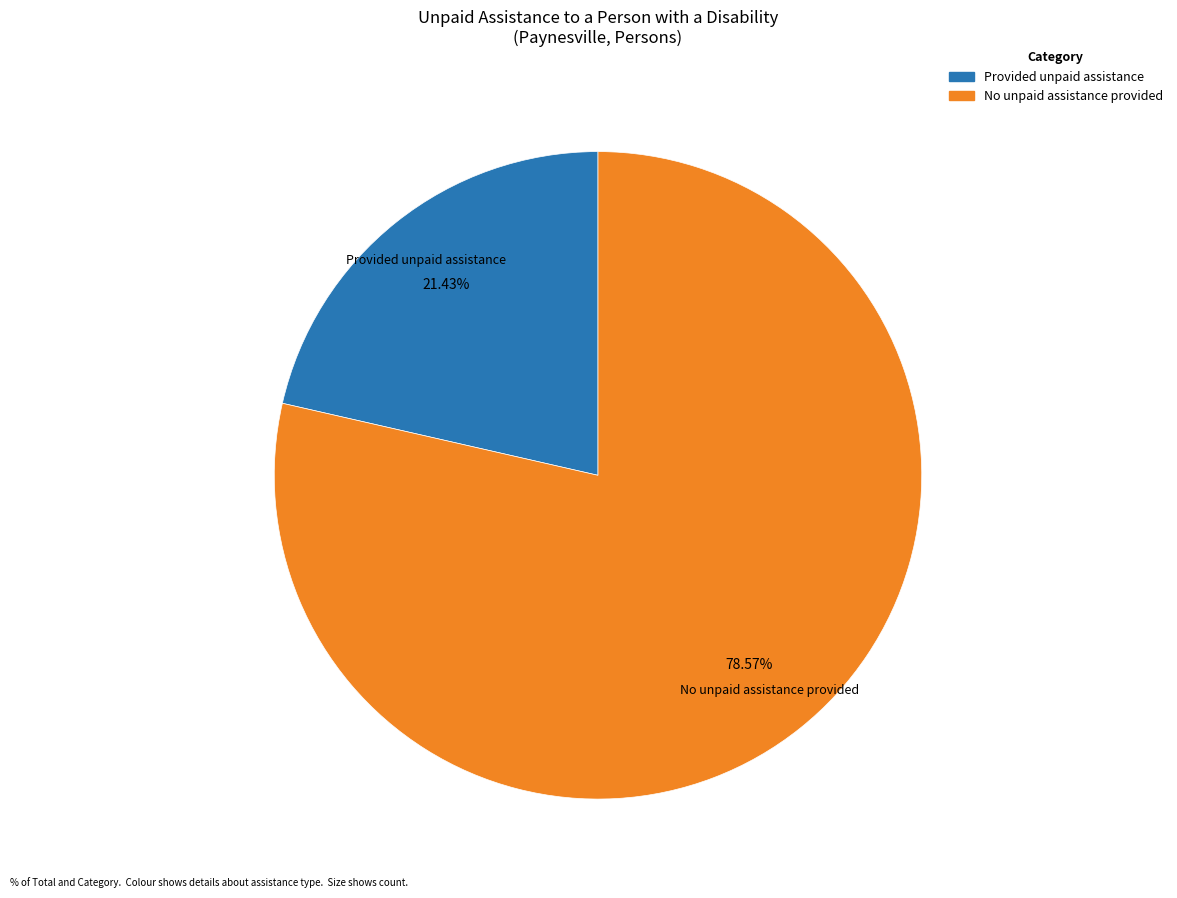

Which category accounts for the majority?

No unpaid assistance provided